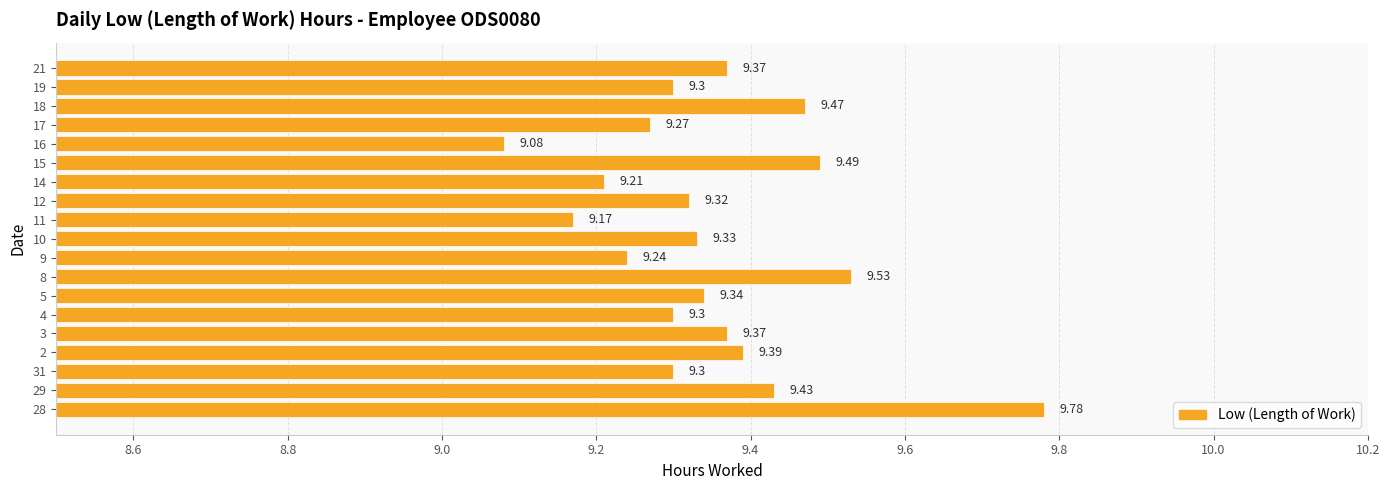

What is the sum of all values?

177.7